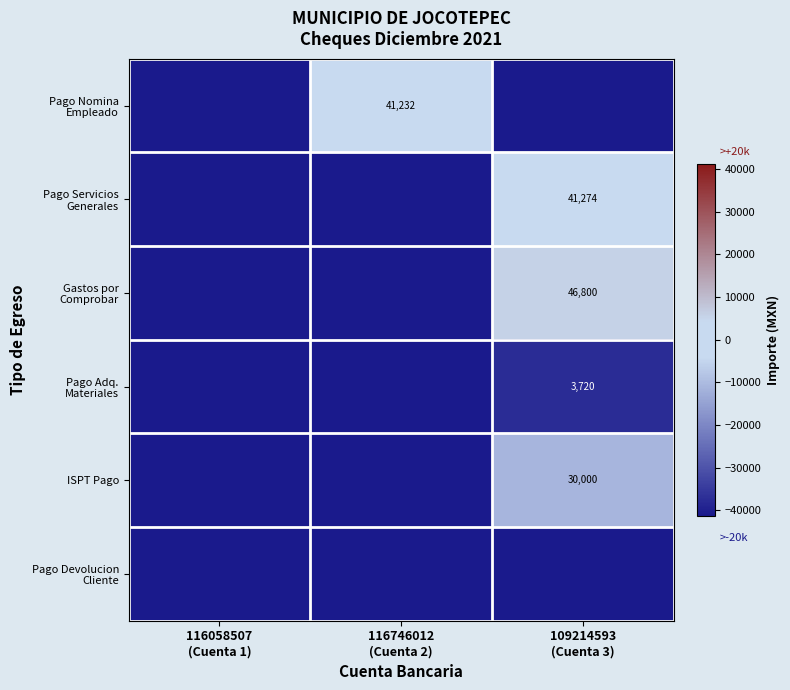

What is the total value across all series at 116058507
(Cuenta 1)?

-247392.0